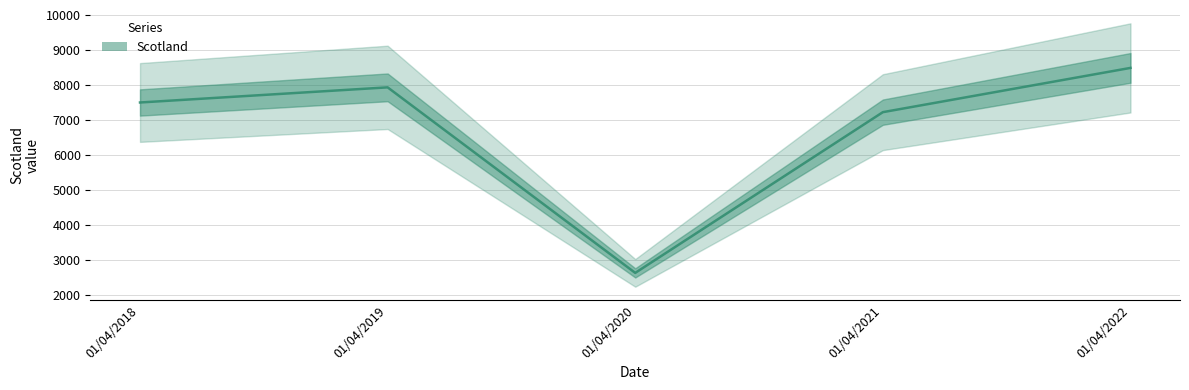

Reading left to right, extract all data points from this chart.

7495	7927	2632	7219	8482